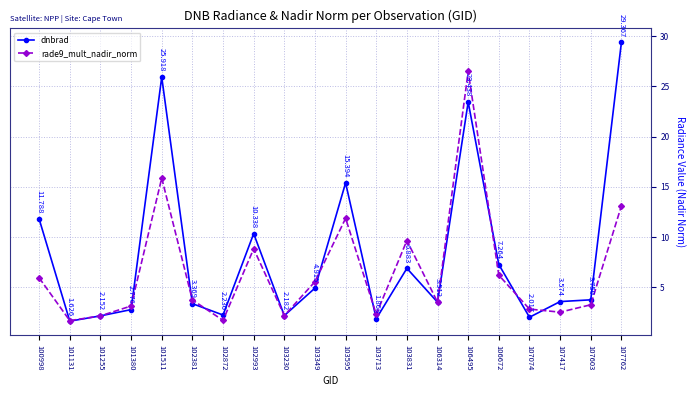

True or false: rade9_mult_nadir_norm has more than 2 points higher than both neighbors.

True